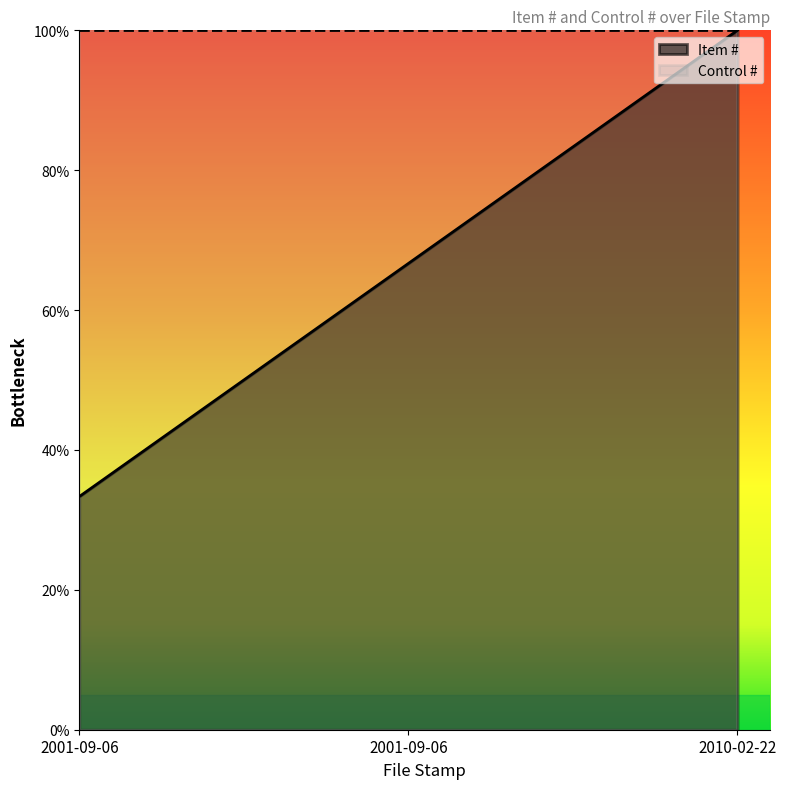

The value at 2001-09-06 is 0.7. True or false?

True